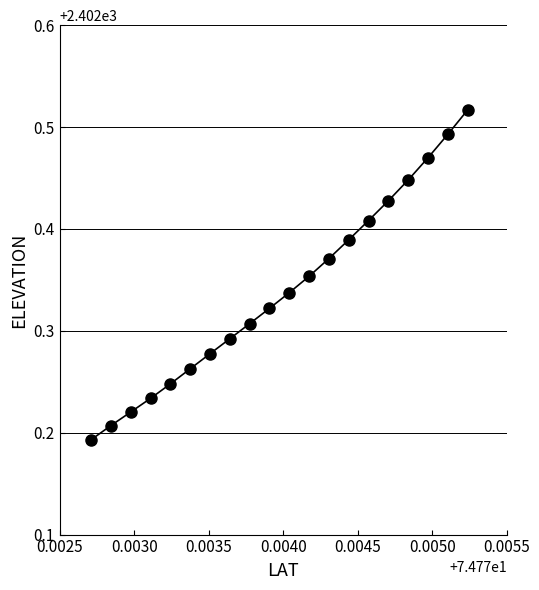

What is the sum of all values?

48046.8